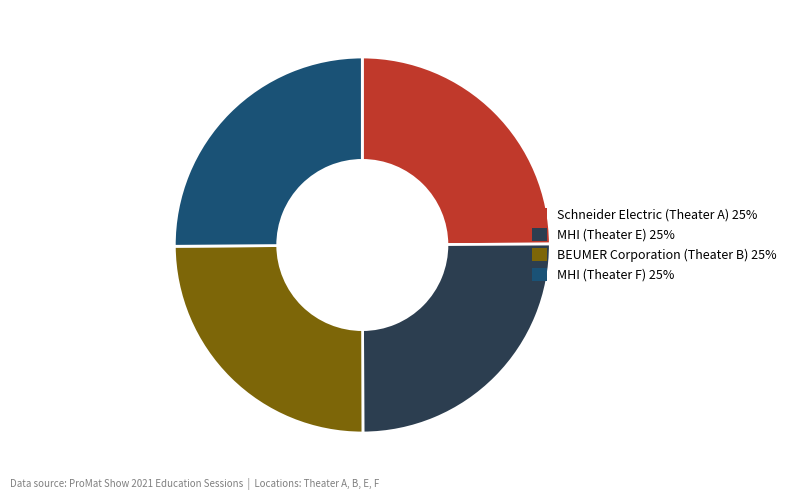

True or false: Schneider Electric (Theater A) 25% accounts for 25% of the total.

True